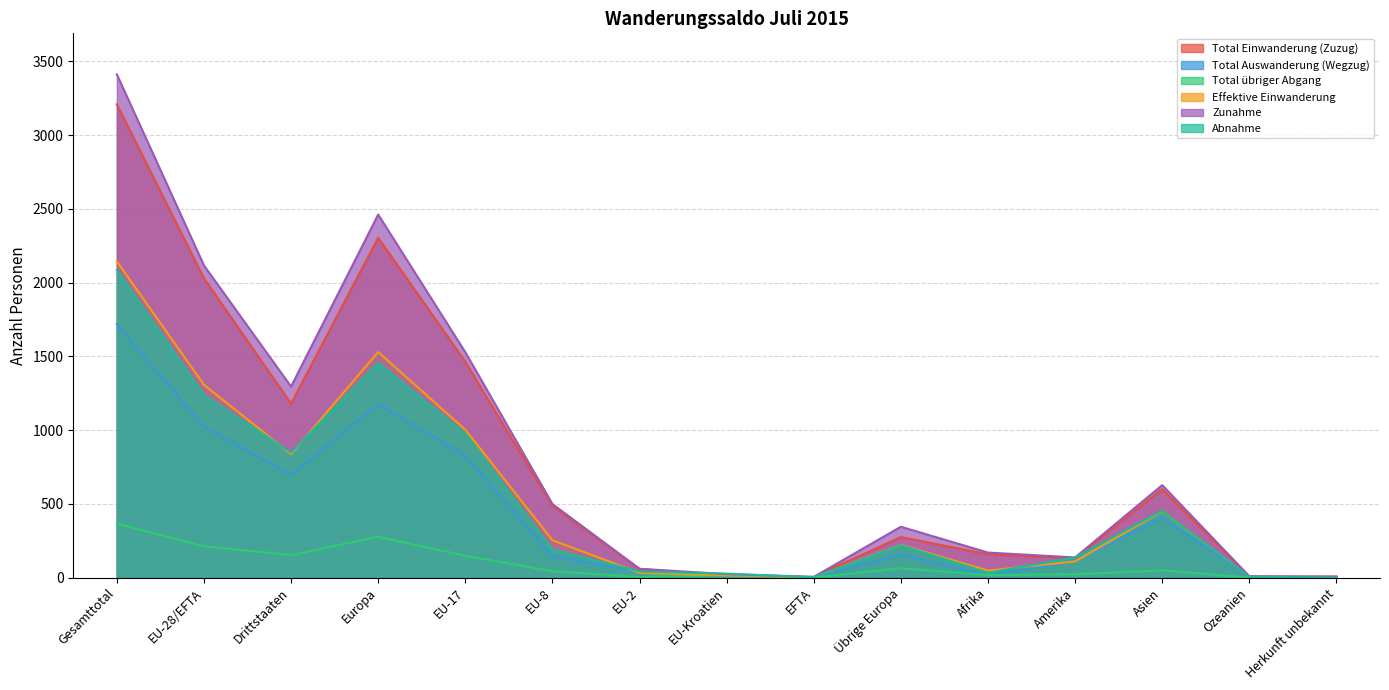

Reading right to left, what are all the values shown in this chart?

Total Einwanderung (Zuzug): Herkunft unbekannt=7	Ozeanien=8	Asien=600	Amerika=131	Afrika=158	Übrige Europa=275	EFTA=5	EU-Kroatien=15	EU-2=59	EU-8=487	EU-17=1463	Europa=2304	Drittstaaten=1179	EU-28/EFTA=2029	Gesamttotal=3208
Total Auswanderung (Wegzug): Herkunft unbekannt=0	Ozeanien=6	Asien=404	Amerika=114	Afrika=16	Übrige Europa=155	EFTA=2	EU-Kroatien=11	EU-2=38	EU-8=146	EU-17=826	Europa=1178	Drittstaaten=695	EU-28/EFTA=1023	Gesamttotal=1718
Total übriger Abgang: Herkunft unbekannt=0	Ozeanien=0	Asien=49	Amerika=23	Afrika=17	Übrige Europa=64	EFTA=1	EU-Kroatien=16	EU-2=4	EU-8=44	EU-17=148	Europa=277	Drittstaaten=153	EU-28/EFTA=213	Gesamttotal=366
Effektive Einwanderung: Herkunft unbekannt=0	Ozeanien=7	Asien=450	Amerika=110	Afrika=48	Übrige Europa=222	EFTA=3	EU-Kroatien=15	EU-2=32	EU-8=254	EU-17=1003	Europa=1529	Drittstaaten=837	EU-28/EFTA=1307	Gesamttotal=2144
Zunahme: Herkunft unbekannt=7	Ozeanien=9	Asien=627	Amerika=137	Afrika=170	Übrige Europa=345	EFTA=5	EU-Kroatien=24	EU-2=60	EU-8=499	EU-17=1528	Europa=2461	Drittstaaten=1295	EU-28/EFTA=2116	Gesamttotal=3411
Abnahme: Herkunft unbekannt=0	Ozeanien=6	Asien=453	Amerika=137	Afrika=33	Übrige Europa=219	EFTA=3	EU-Kroatien=27	EU-2=42	EU-8=190	EU-17=974	Europa=1455	Drittstaaten=848	EU-28/EFTA=1236	Gesamttotal=2084